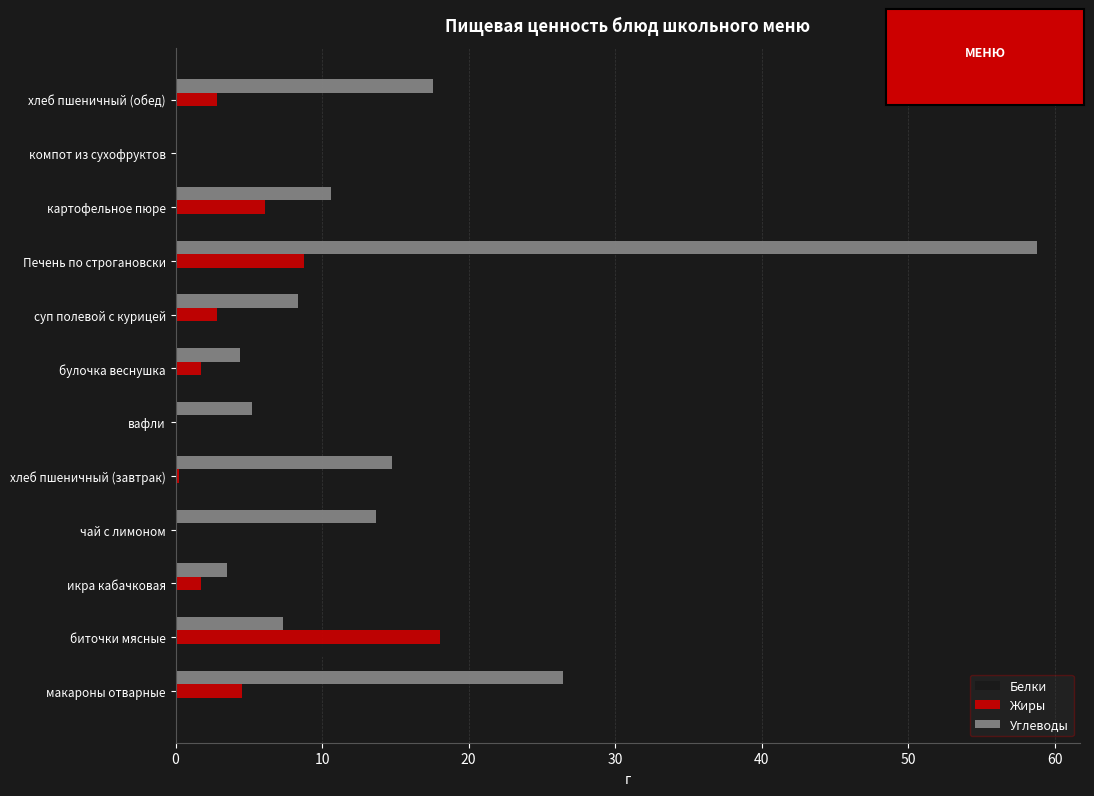

At which category is the sum across all series the highest?

Печень по строгановски